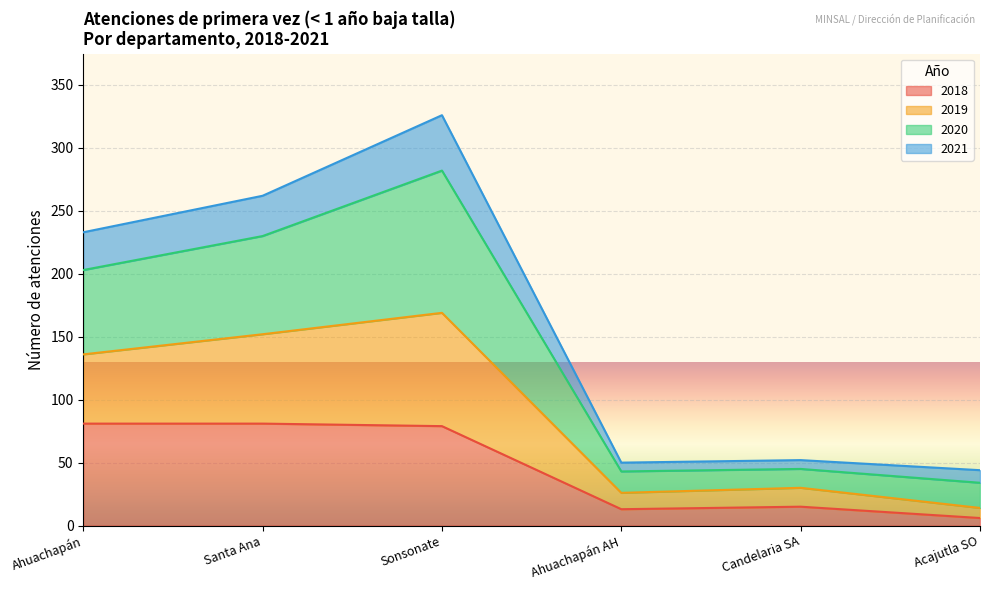

Which series has the largest range (max minus min)?

2020